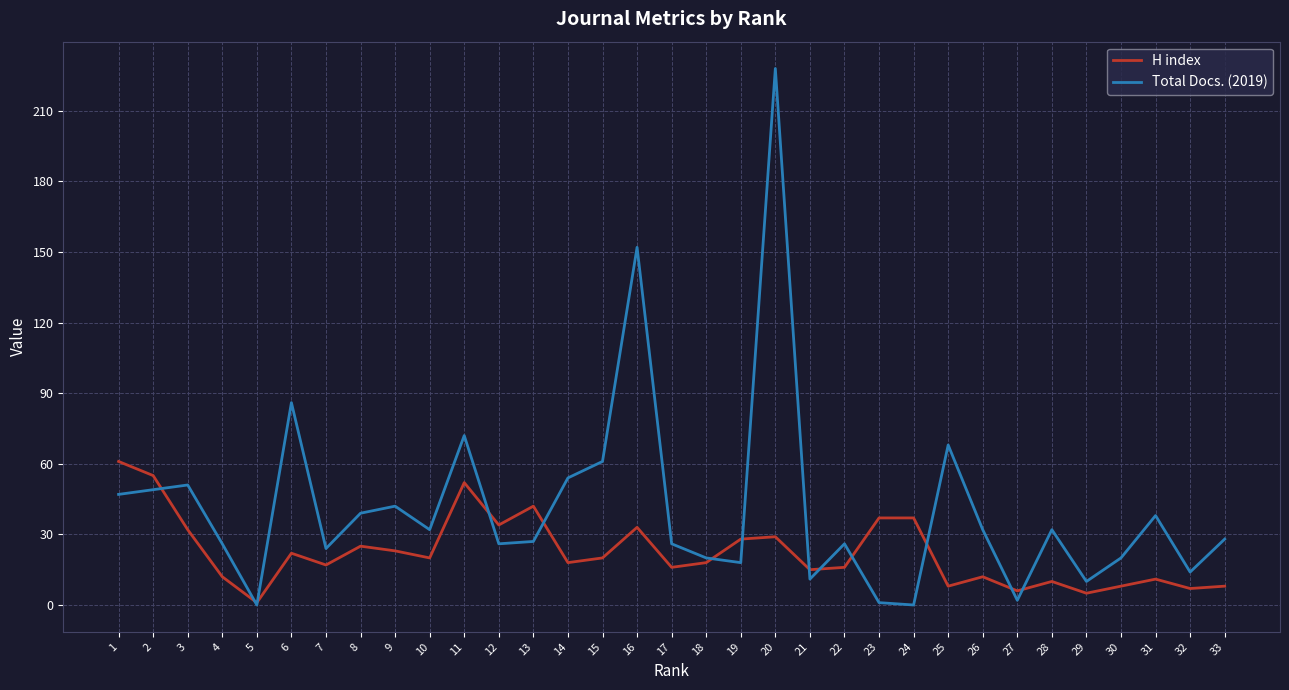

List the series in order of their overall mean, highest first.

Total Docs. (2019), H index